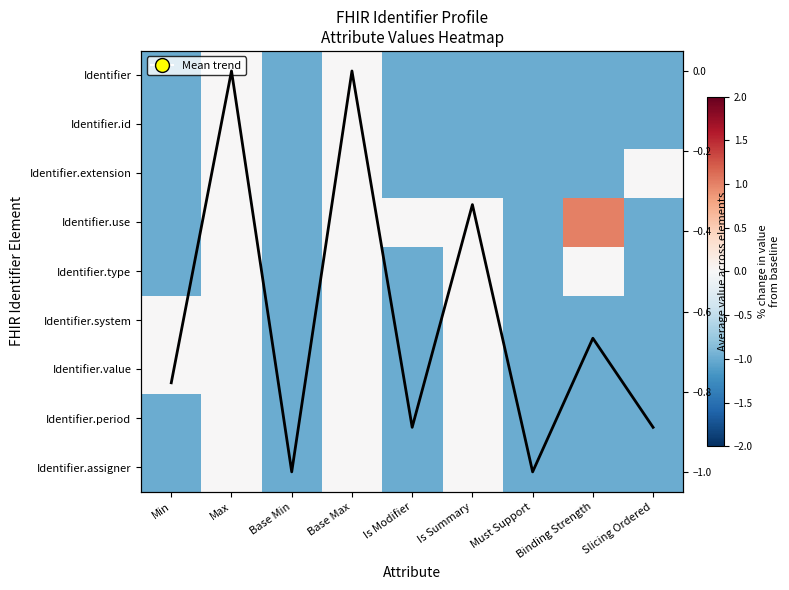

What is the sum of all Identifier.id values?

-7.0